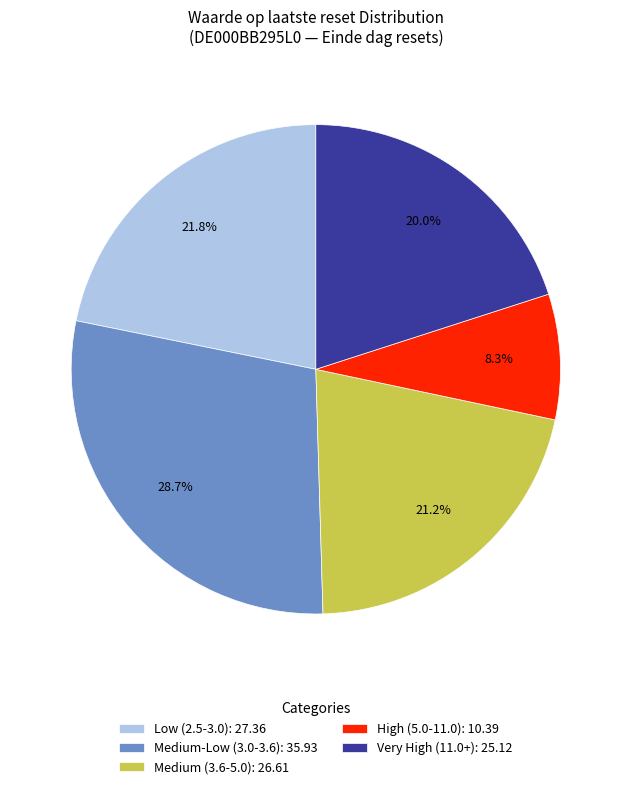

Between Low (2.5-3.0): 27.36 and Medium-Low (3.0-3.6): 35.93, which is larger?

Medium-Low (3.0-3.6): 35.93